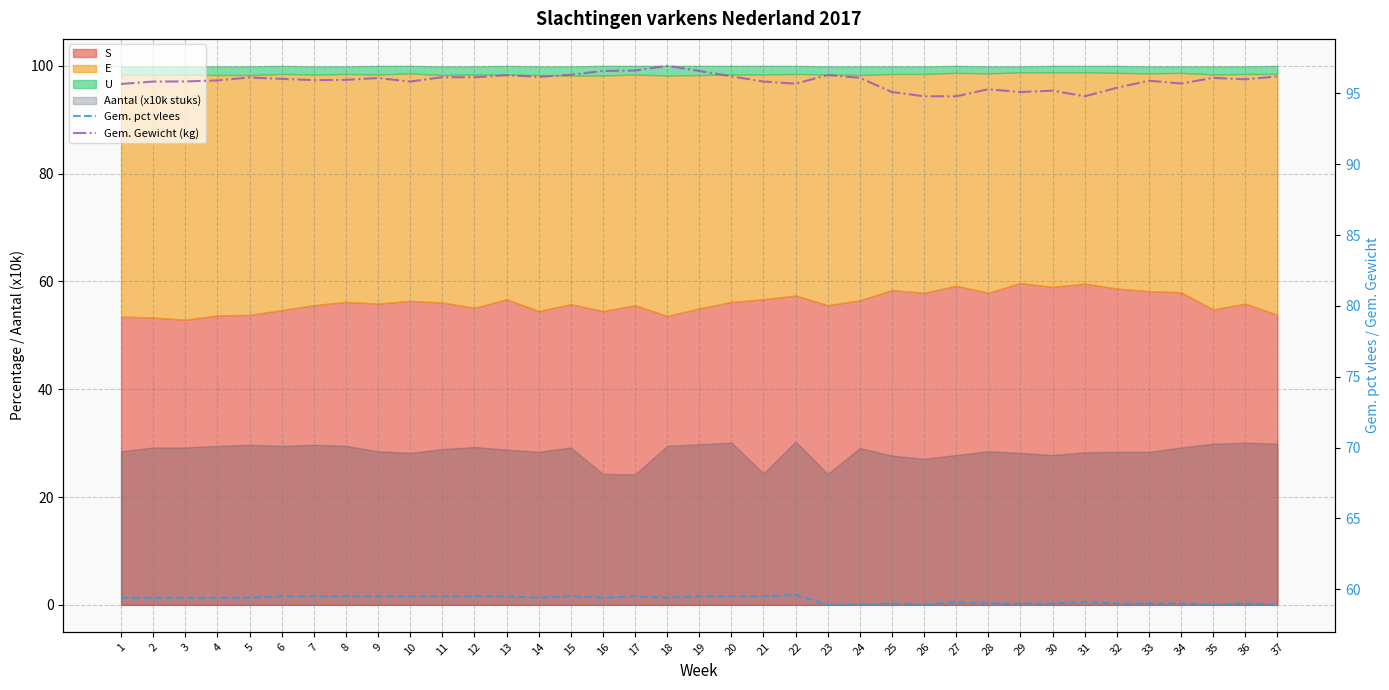

Is the value of Gem. pct vlees at 15 greater than the value of Gem. Gewicht (kg) at 27?

No